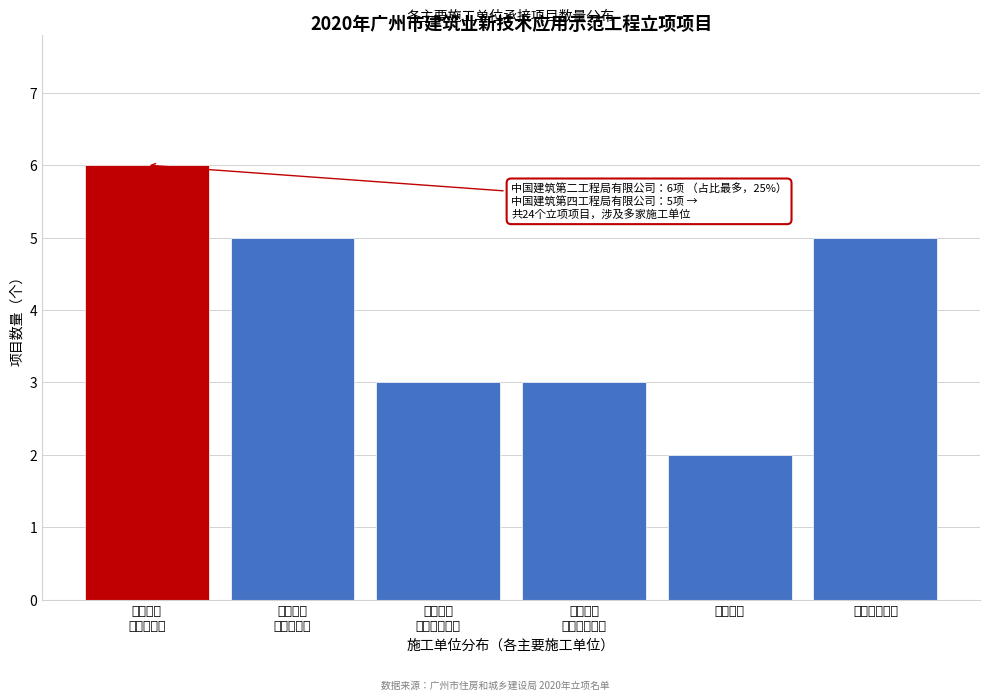

Reading left to right, list all the values displayed in this chart.

6	5	3	3	2	5